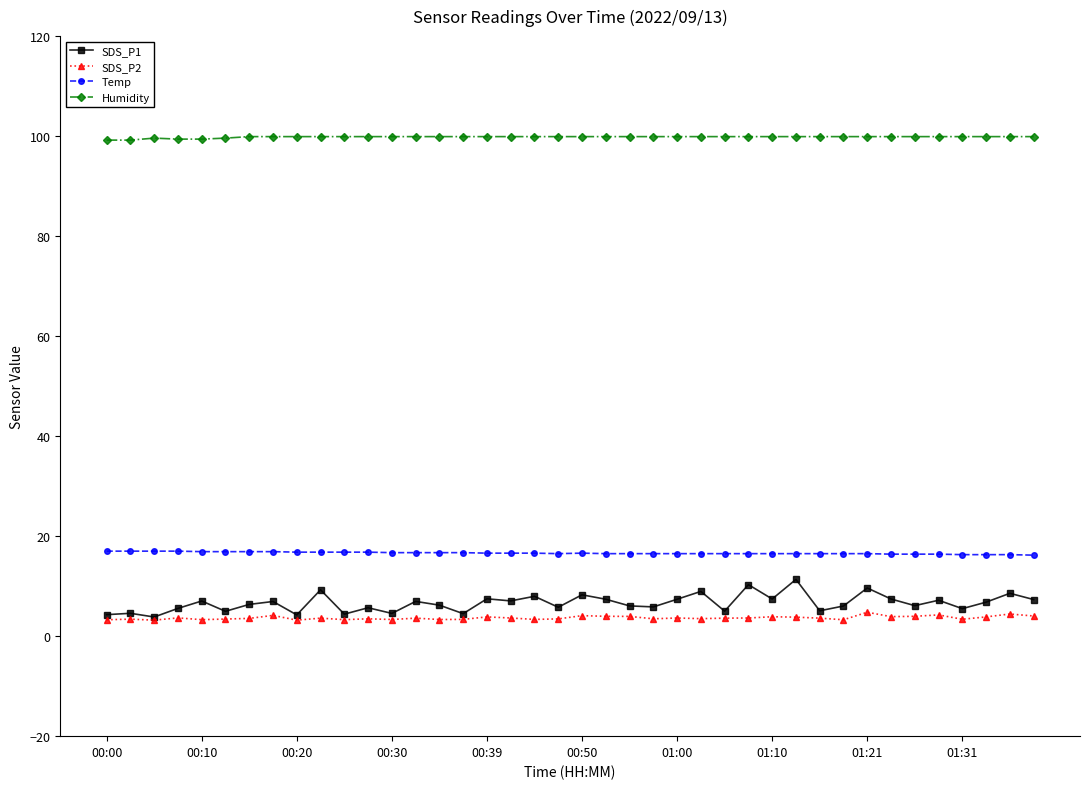

What is the lowest value of the Temp series?

16.2